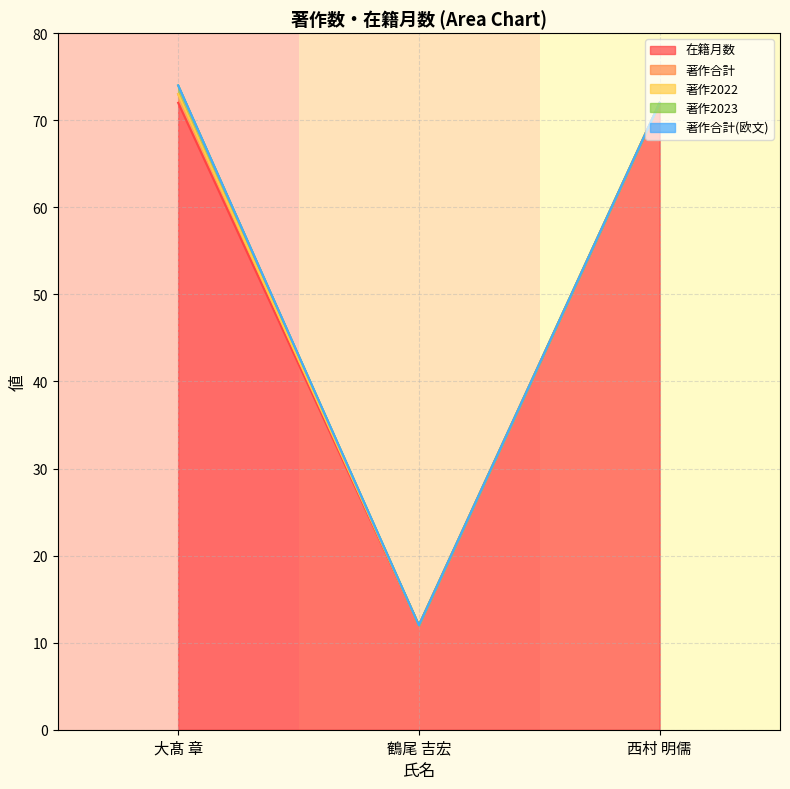

Does the chart display data point markers on the line(s)?

No